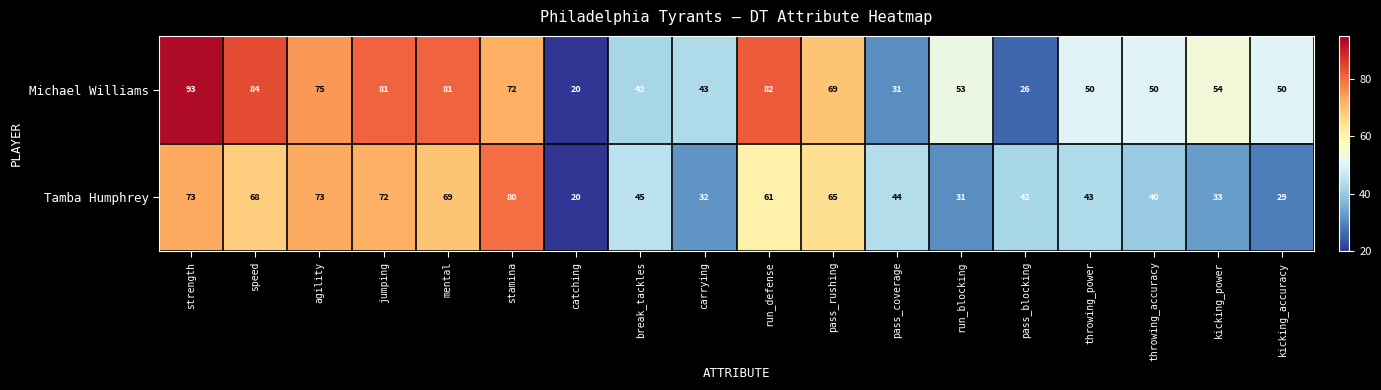

Which category has the lowest value in the Michael Williams series?

catching